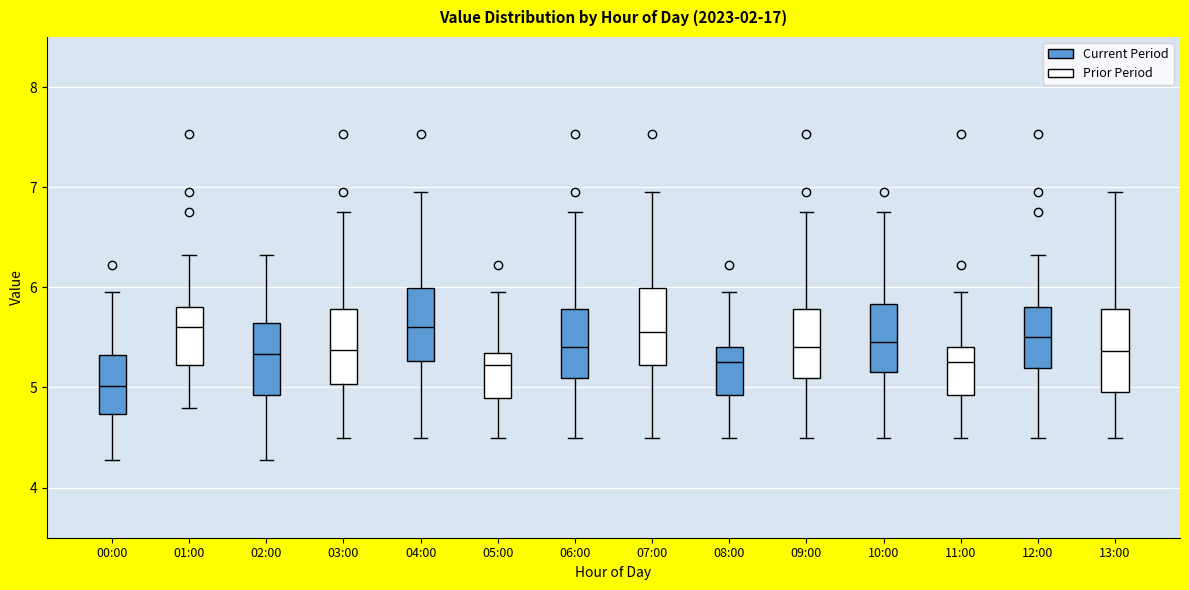

Reading left to right, read every box against the y-axis: the position of its median line, the range the box covers, and the ends of its whiskers. The values are not printed on the chart, so give them approximately, as read against the axis.

00:00 (Current Period): median 5.0, box 4.7 to 5.3, whiskers 4.3 to 6.0
00:00 (Prior Period): median 5.6, box 5.2 to 5.8, whiskers 4.8 to 6.3
02:00 (Current Period): median 5.3, box 4.9 to 5.6, whiskers 4.3 to 6.3
02:00 (Prior Period): median 5.4, box 5.0 to 5.8, whiskers 4.5 to 6.8
04:00 (Current Period): median 5.6, box 5.3 to 6.0, whiskers 4.5 to 7.0
04:00 (Prior Period): median 5.2, box 4.9 to 5.3, whiskers 4.5 to 6.0
06:00 (Current Period): median 5.4, box 5.1 to 5.8, whiskers 4.5 to 6.8
06:00 (Prior Period): median 5.6, box 5.2 to 6.0, whiskers 4.5 to 7.0
08:00 (Current Period): median 5.3, box 4.9 to 5.4, whiskers 4.5 to 6.0
08:00 (Prior Period): median 5.4, box 5.1 to 5.8, whiskers 4.5 to 6.8
10:00 (Current Period): median 5.5, box 5.2 to 5.8, whiskers 4.5 to 6.8
10:00 (Prior Period): median 5.3, box 4.9 to 5.4, whiskers 4.5 to 6.0
12:00 (Current Period): median 5.5, box 5.2 to 5.8, whiskers 4.5 to 6.3
12:00 (Prior Period): median 5.4, box 5.0 to 5.8, whiskers 4.5 to 7.0